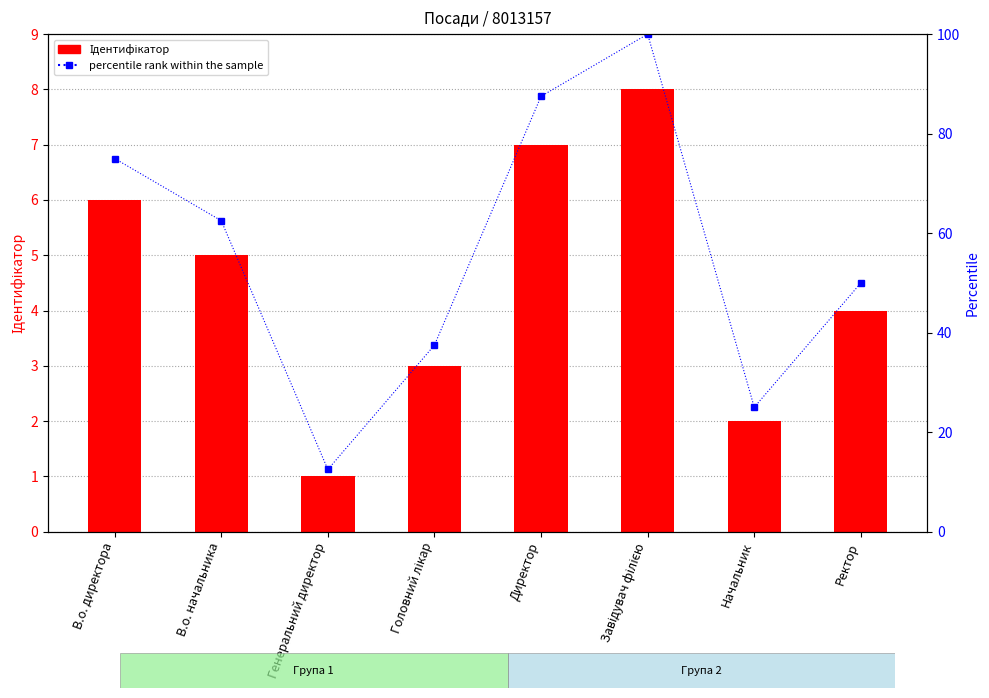

What position from the right is Ректор?

1